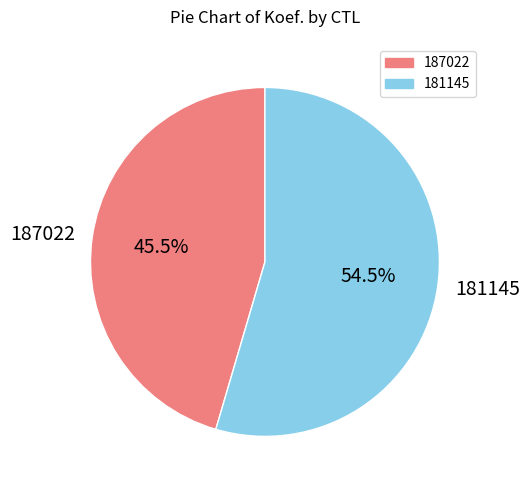

How many segments does this pie chart have?

2